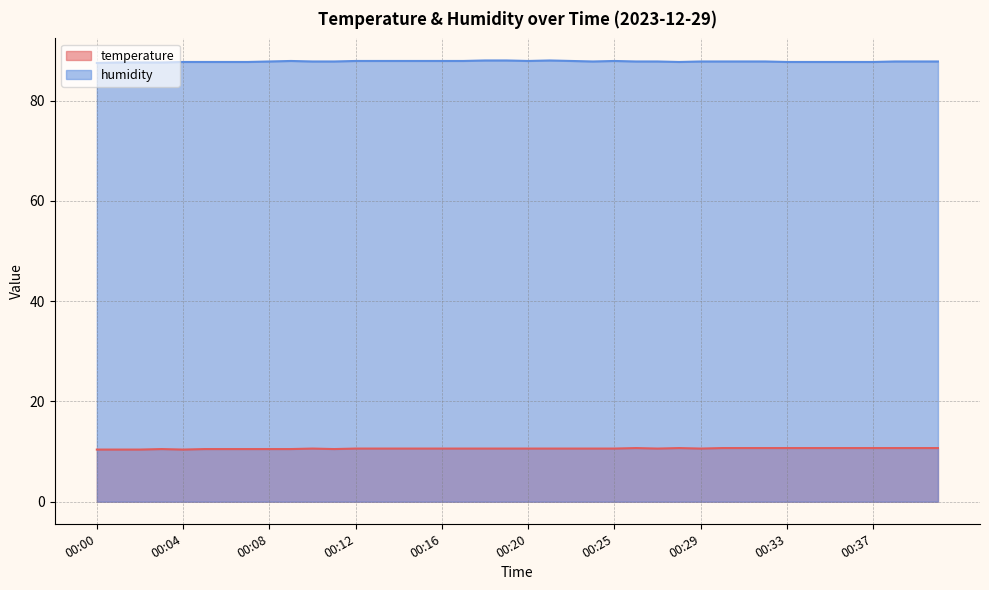

What is the lowest value of the temperature series?

10.4